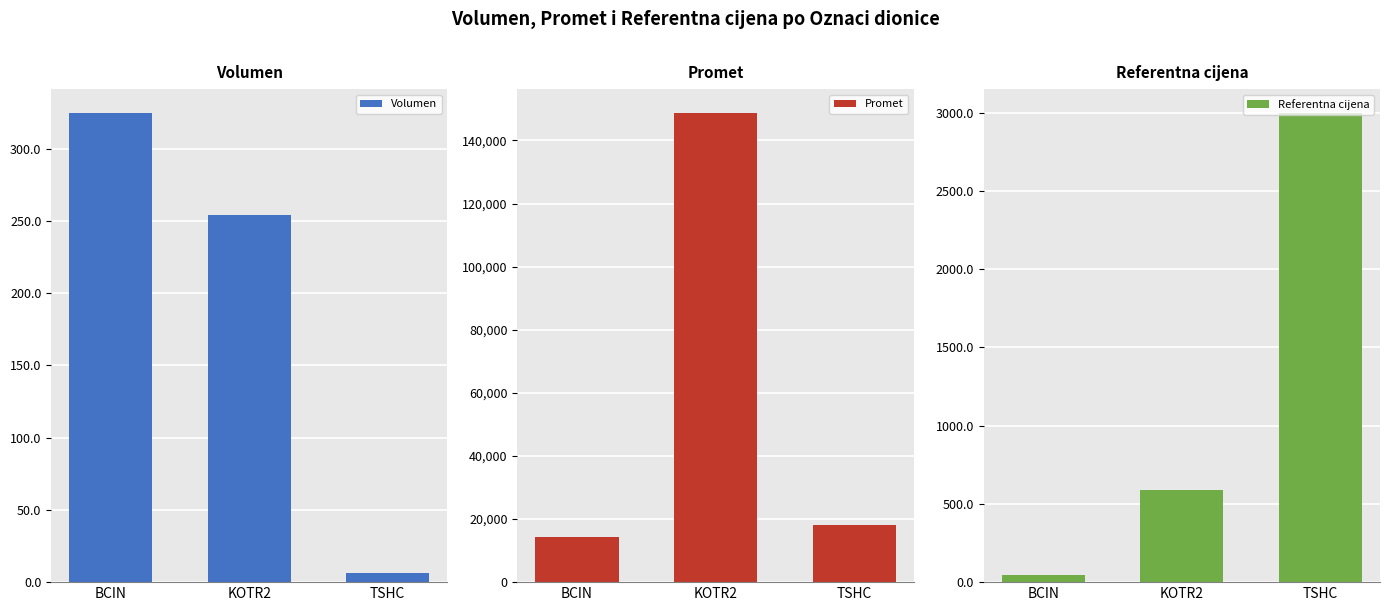

At TSHC, list the series in order from largest to smallest.

Promet, Referentna cijena, Volumen